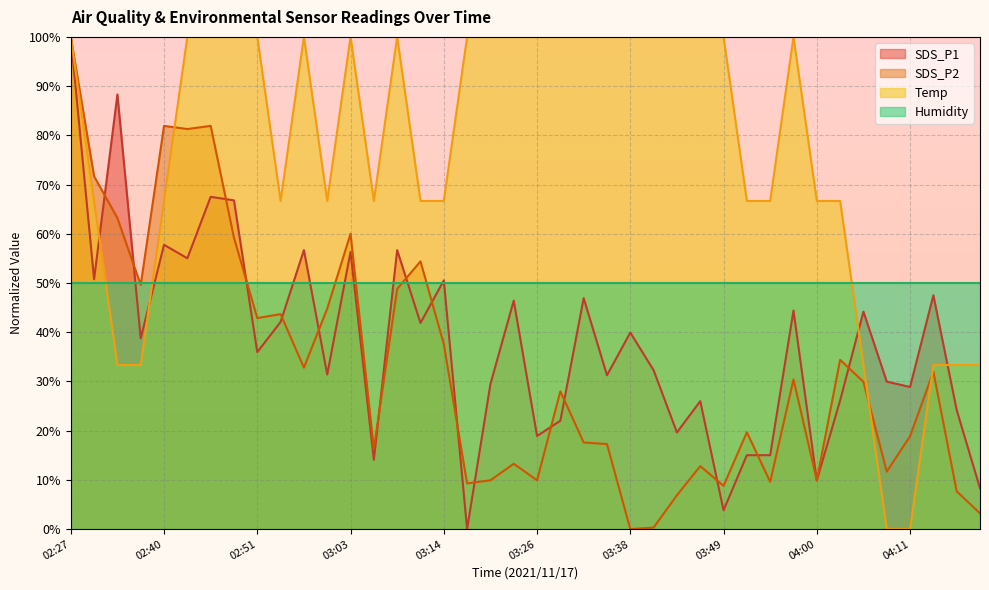

The value of SDS_P2 at 03:00 is 44.8. True or false?

True